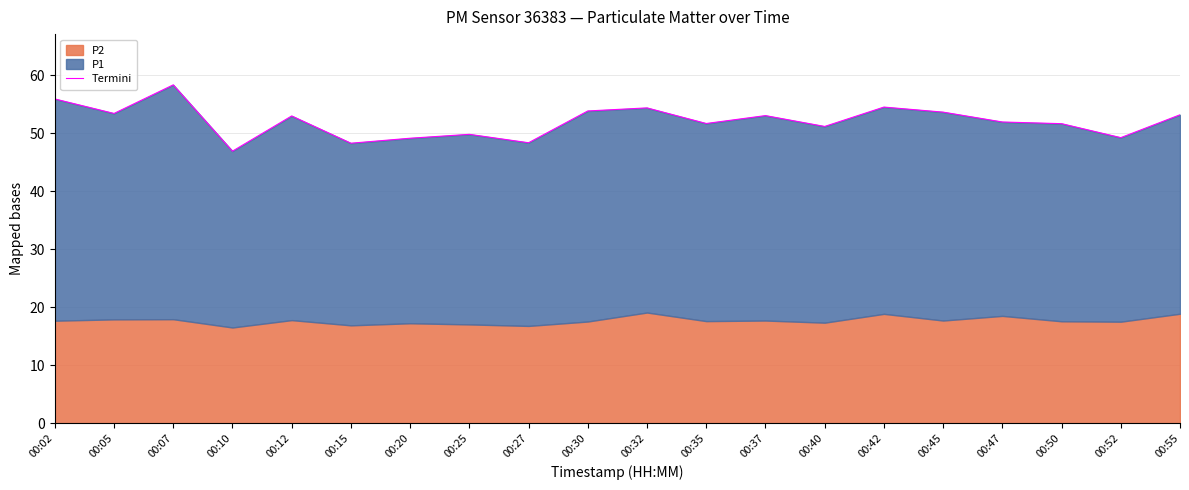

At which category does the data reach its first local peak?

00:07